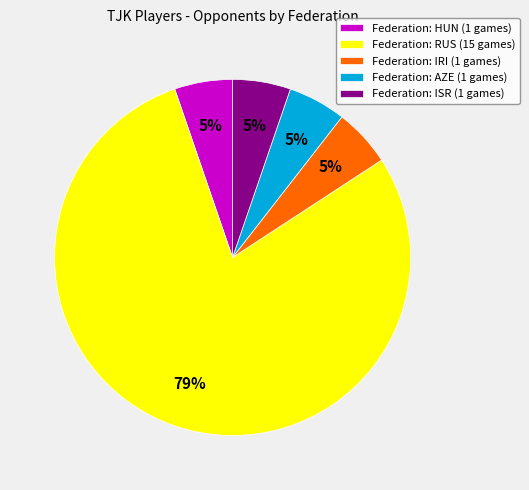

To the nearest percent, what percentage of the pie is Federation: ISR (1 games)?

5%